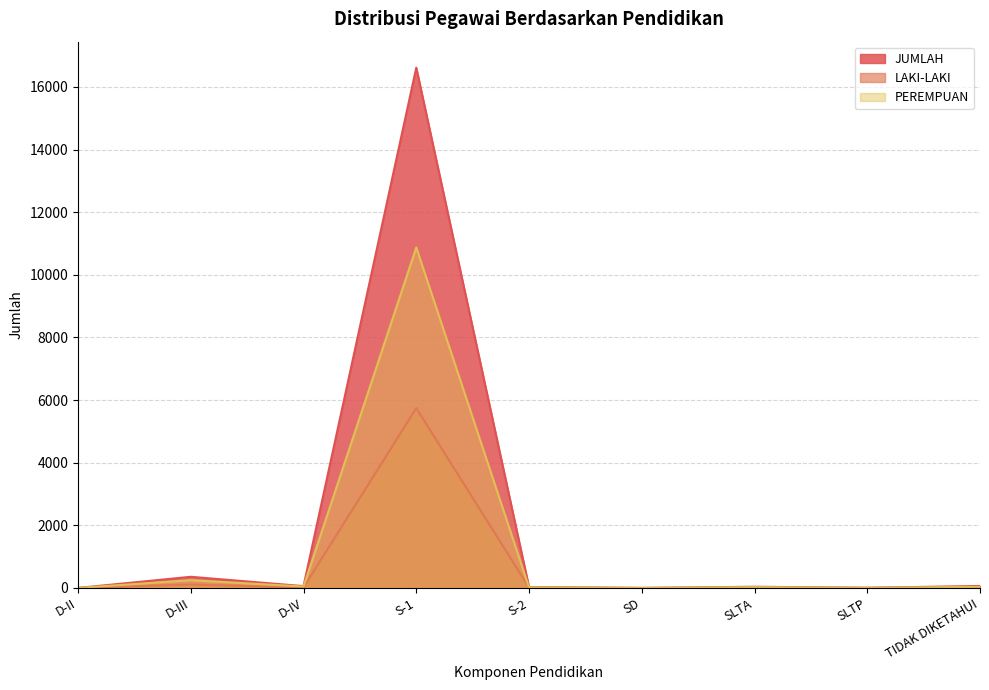

How many intersections are there between LAKI-LAKI and PEREMPUAN?

5